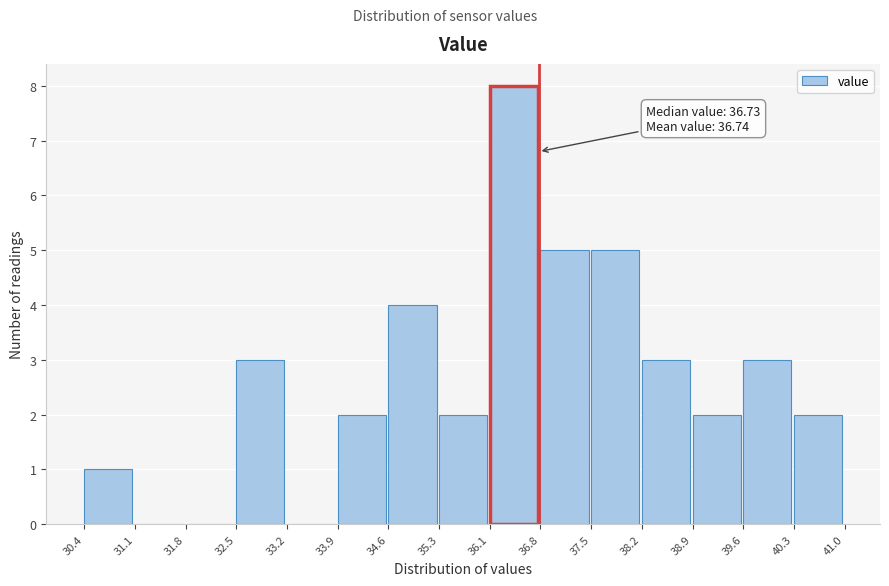

Over which range of the x-axis is the bar tallest?

36.1 to 36.8